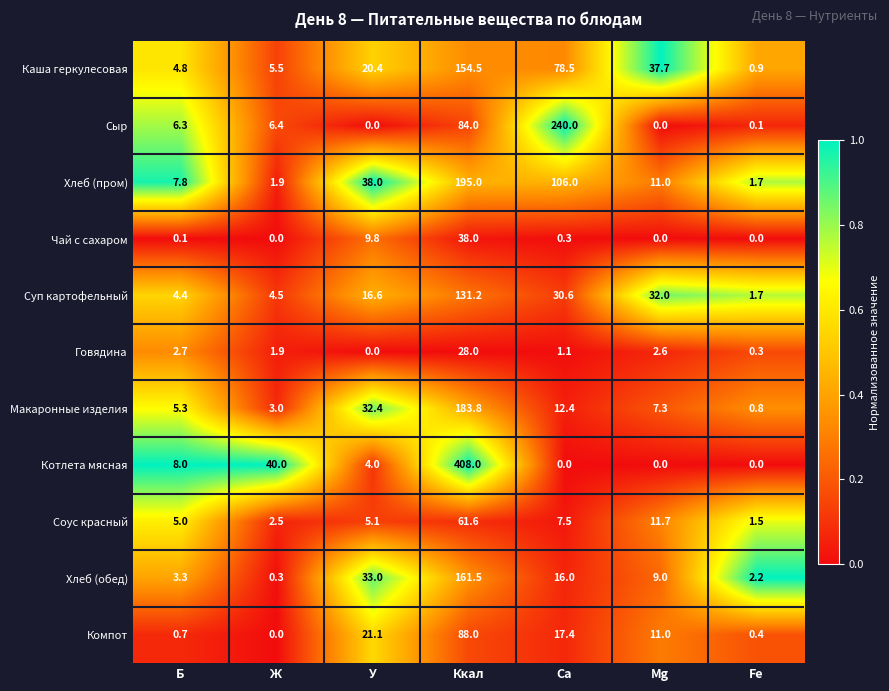

At which category does the chart reach its peak across all series?

Ккал